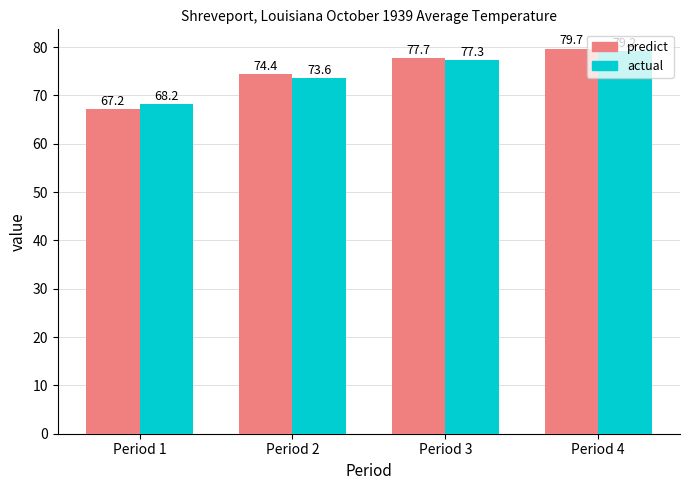

What is the difference between the highest and lowest values at Period 1?

1.0